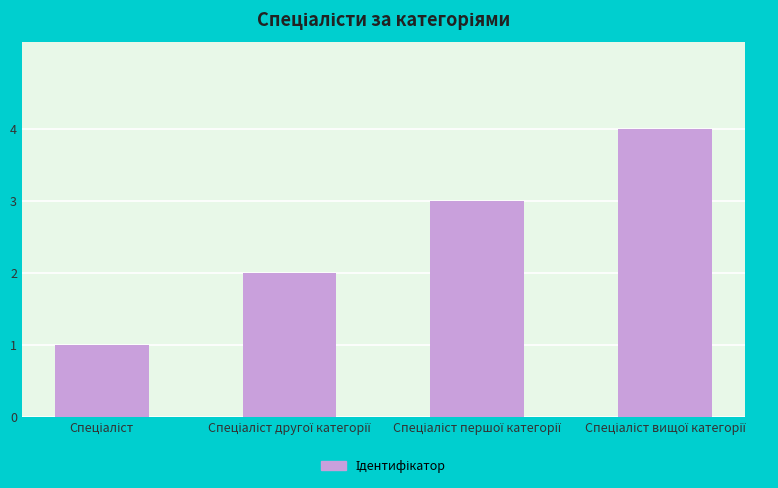

How many bars are there in total?

4